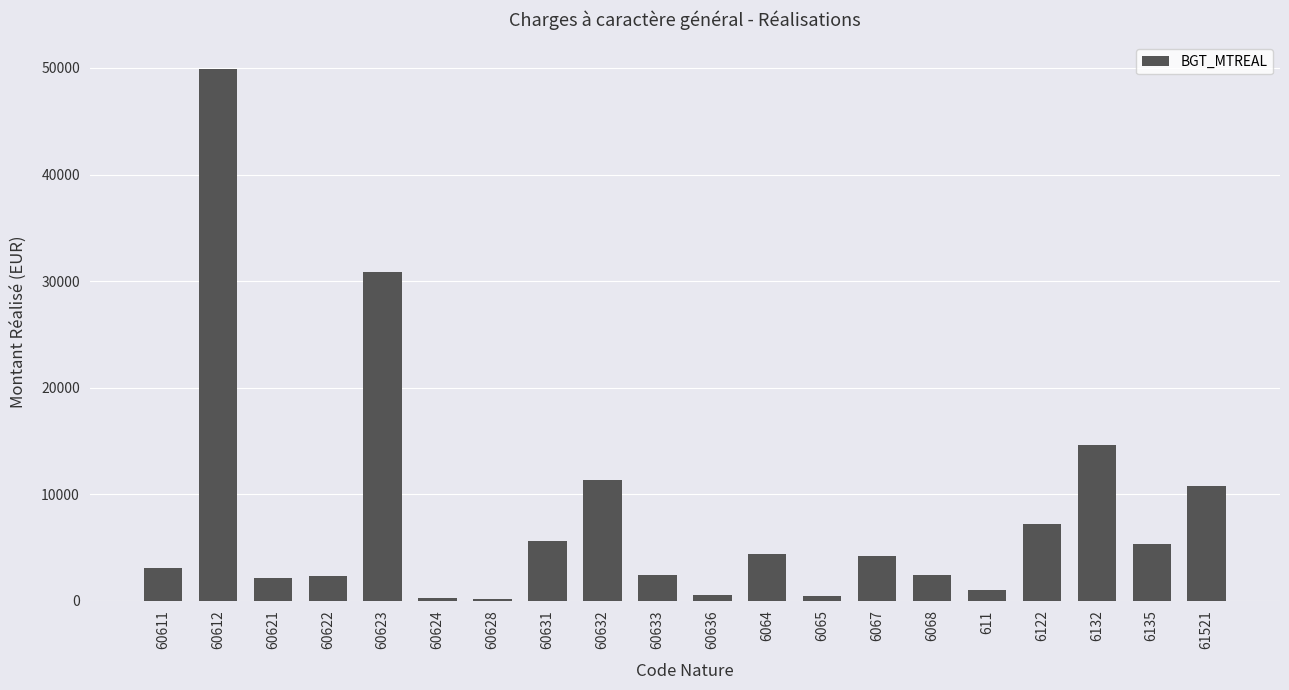

The value at 6068 is 2433.5. True or false?

True